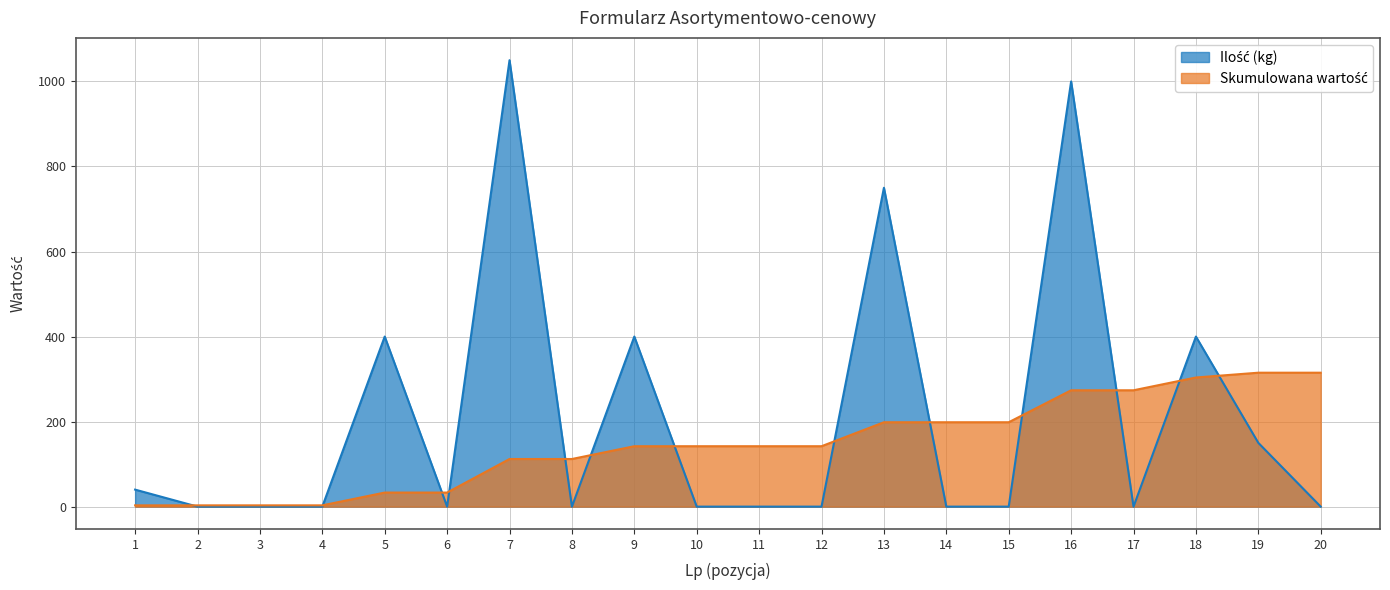

How many points are higher than both their immediate neighbors (excluding endpoints)?

6